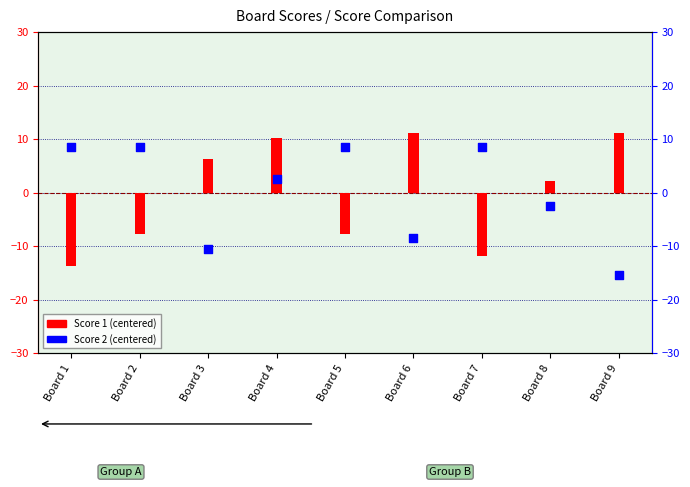

What are all the series names shown in the legend?

Score 1 (centered), Score 2 (centered)